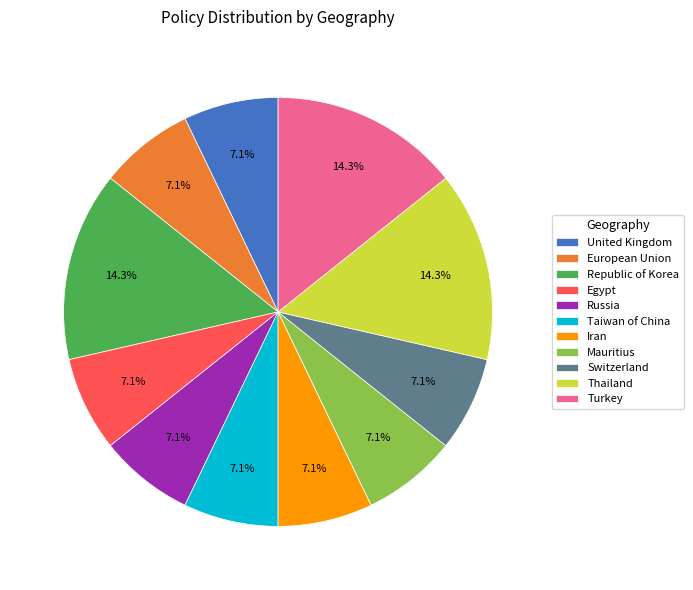

How many slices are in this pie chart?

11